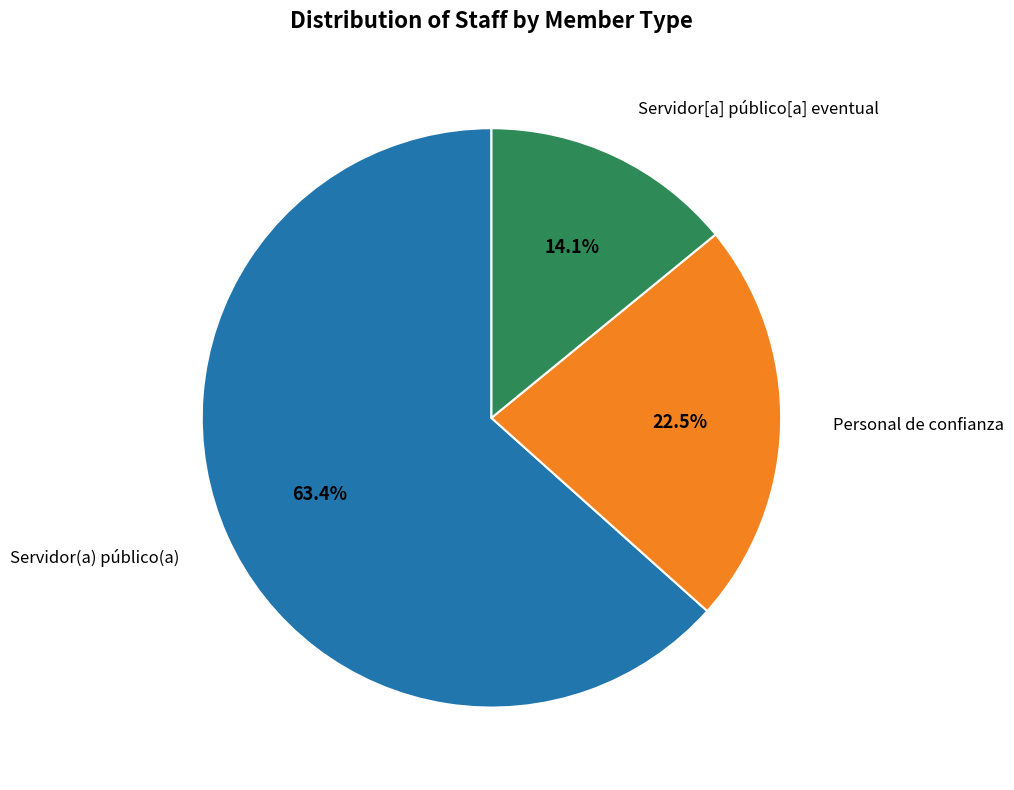

What is the smallest slice in the pie chart?

Servidor[a] público[a] eventual